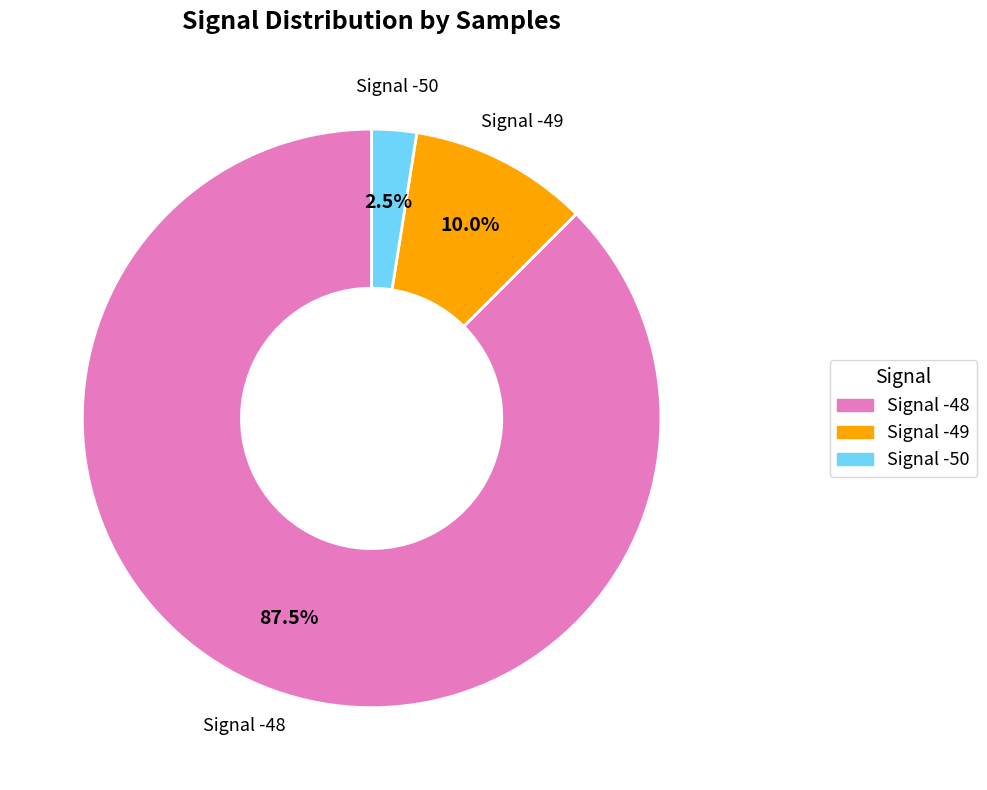

Does any single category account for the majority?

Yes